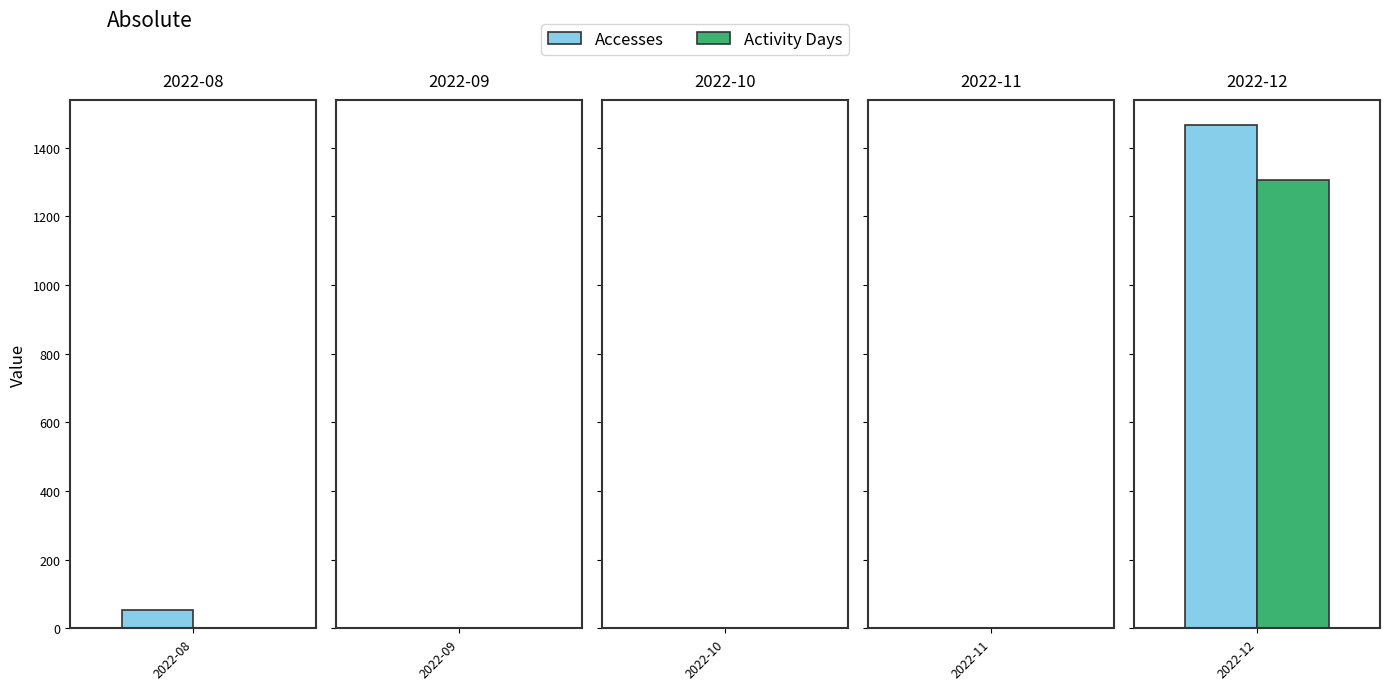

At which category is the sum across all series the highest?

2022-12